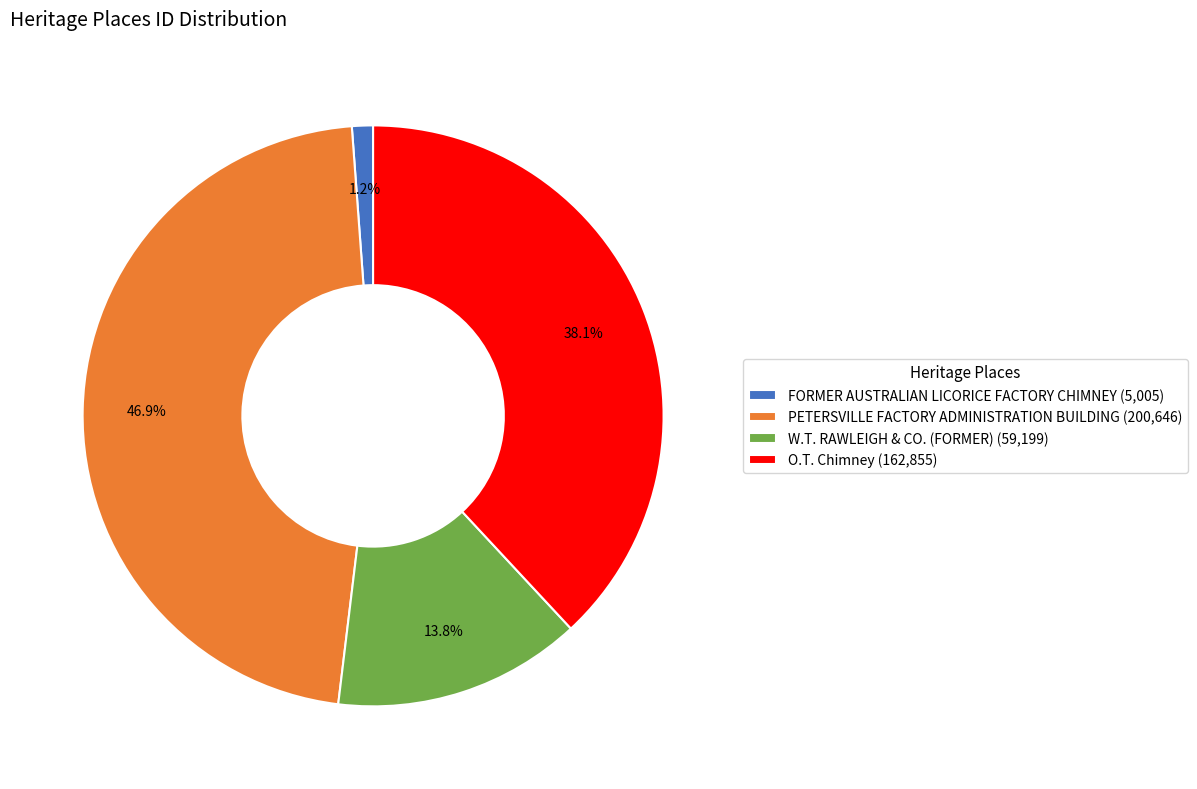

To the nearest percent, what is the combined percentage of W.T. RAWLEIGH & CO. (FORMER) and PETERSVILLE FACTORY ADMINISTRATION BUILDING?

61%